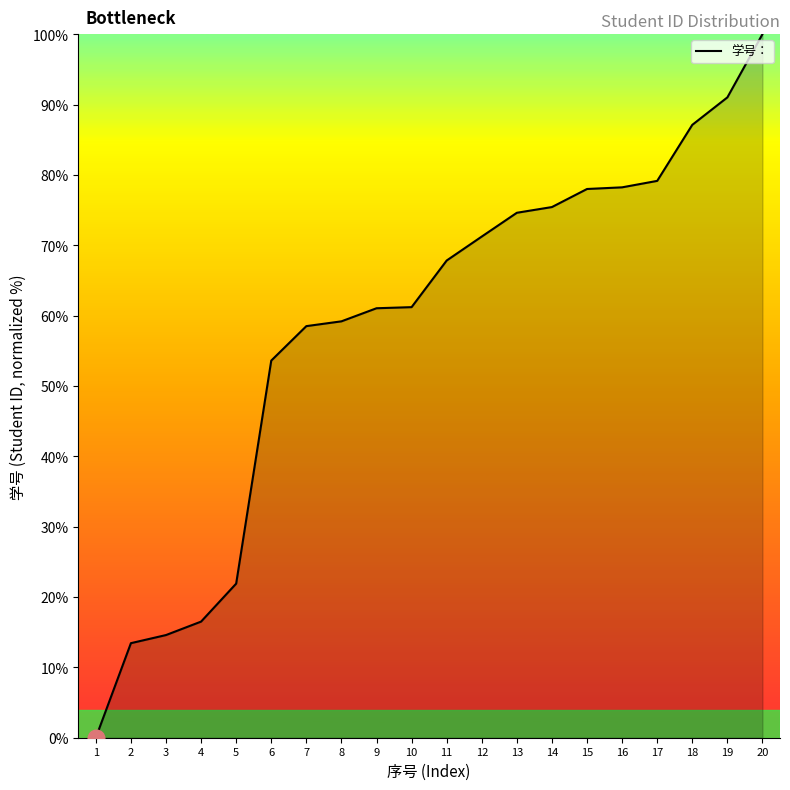

How many distinct data groups are displayed?

1